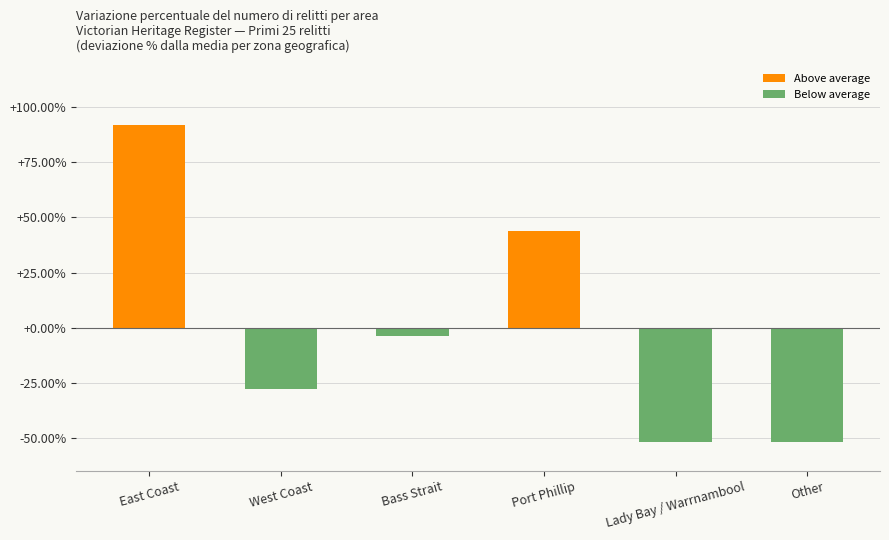

What position from the right is West Coast?

5